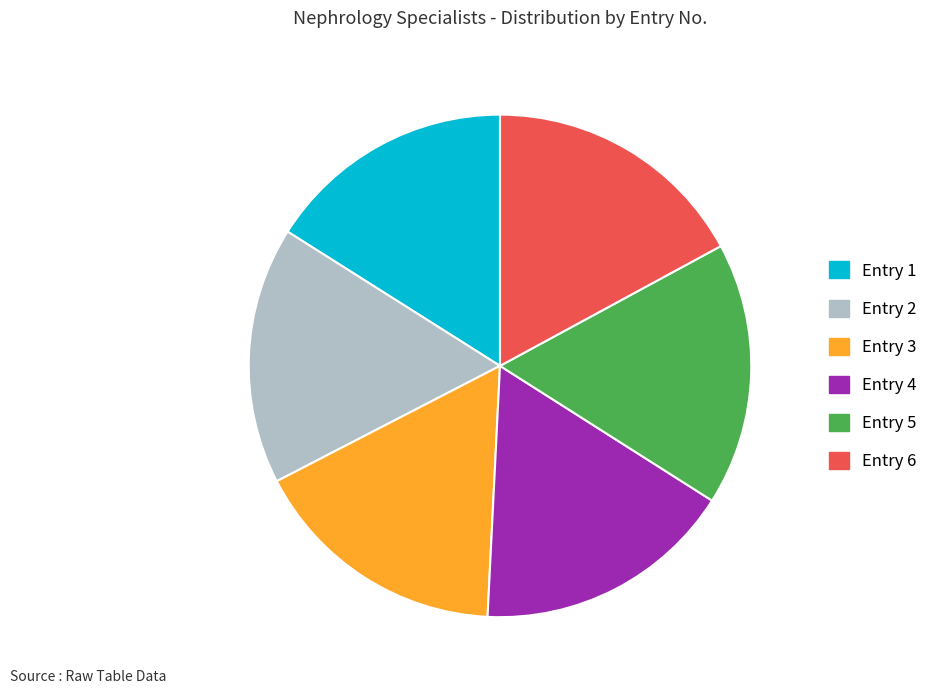

What is the ratio of the value at Entry 6 to the value at Entry 4?

1.0